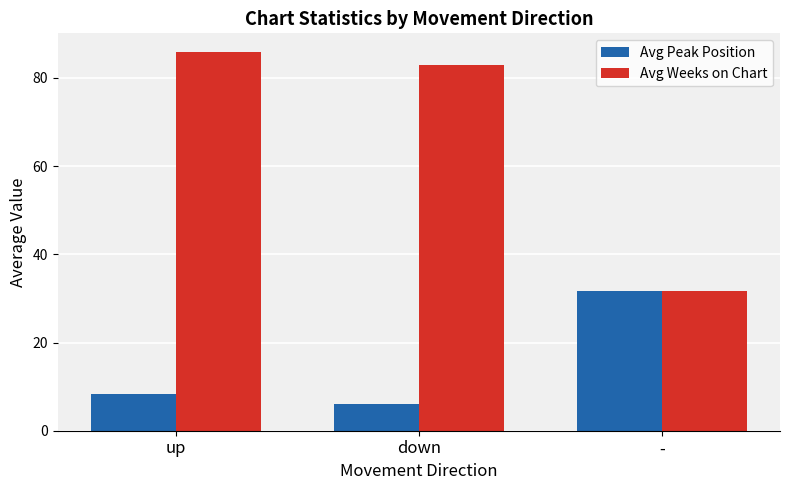

Which series has the largest range (max minus min)?

Avg Weeks on Chart